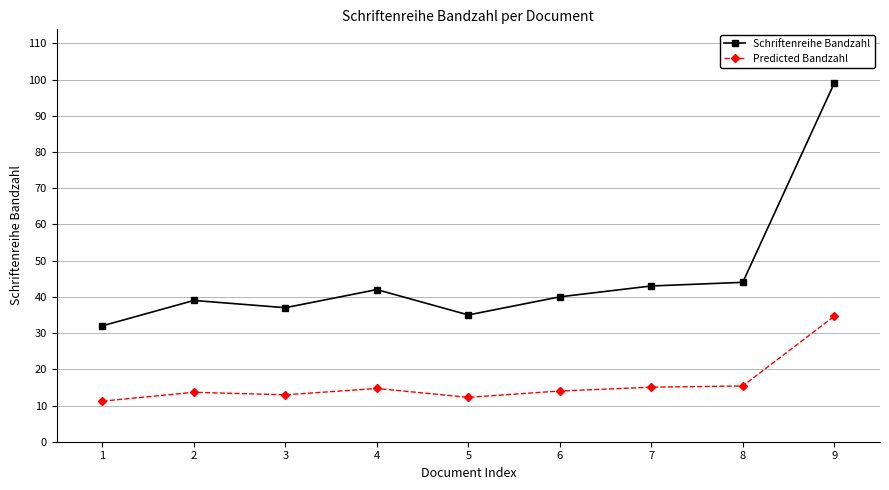

Which category has the lowest value across all series?

1